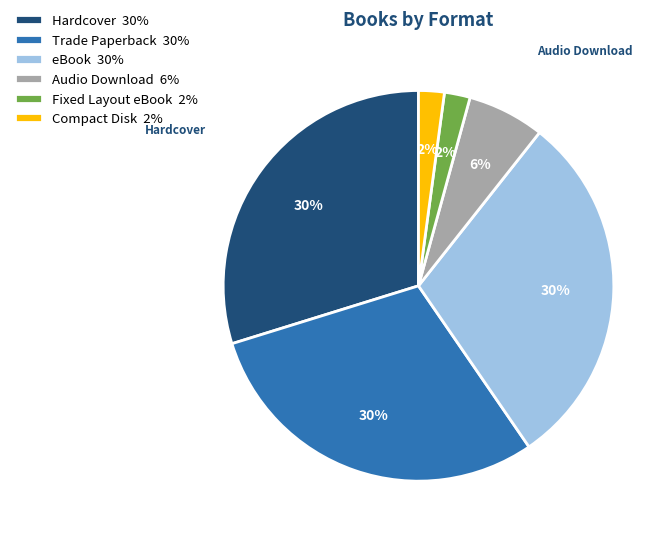

How many slices are in this pie chart?

6